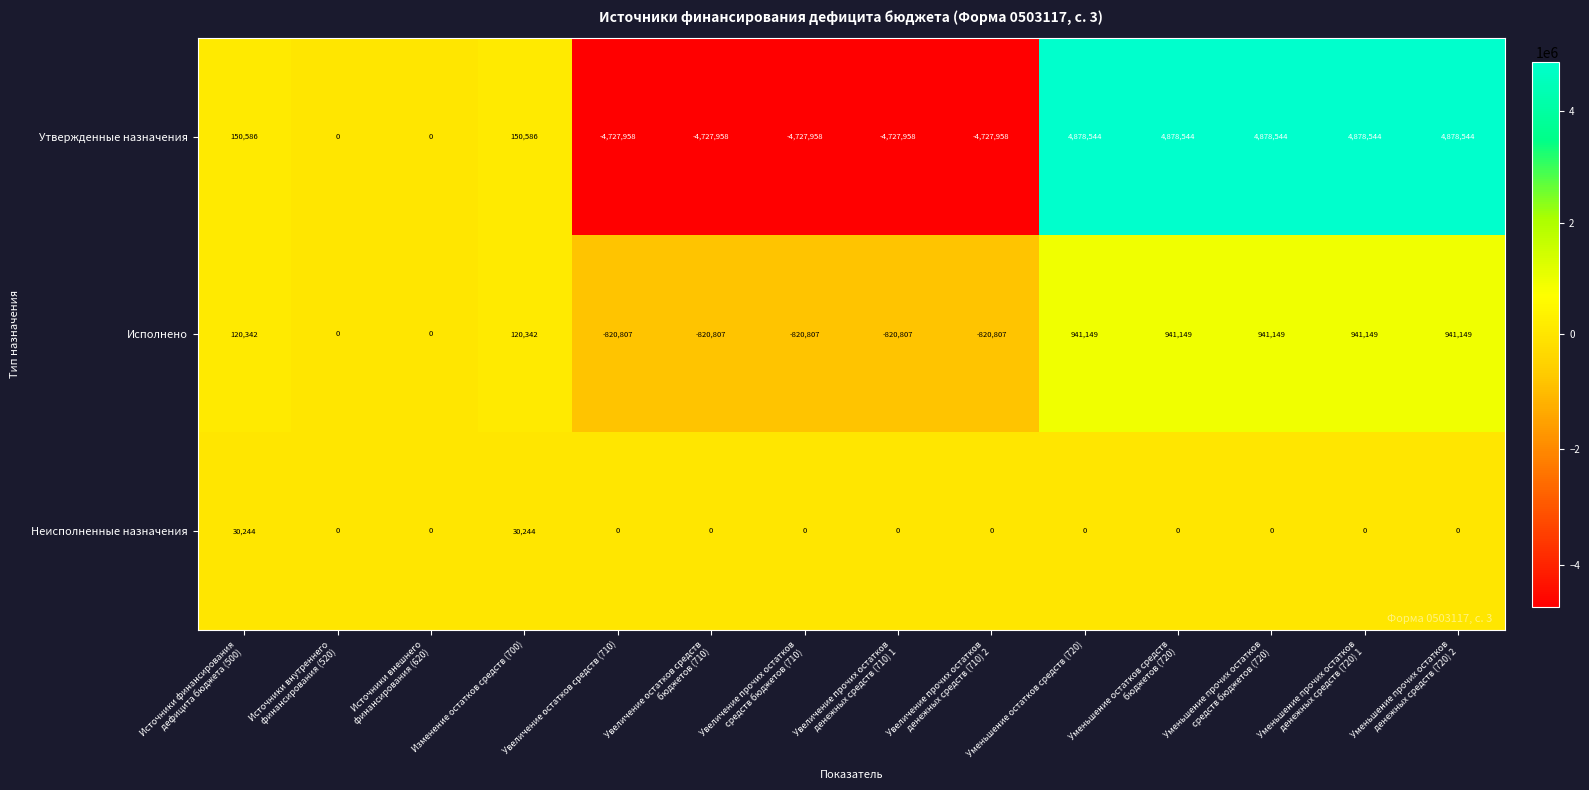

Count the number of categories in the chart.

14